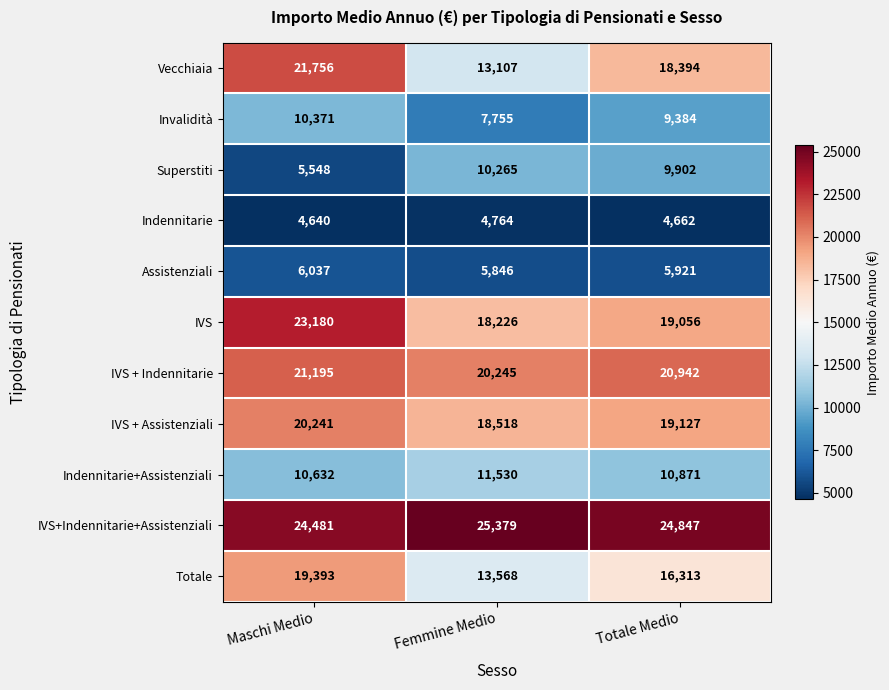

Rank the series by their maximum value, from lowest to highest.

Indennitarie, Assistenziali, Superstiti, Invalidità, Indennitarie+Assistenziali, Totale, IVS + Assistenziali, IVS + Indennitarie, Vecchiaia, IVS, IVS+Indennitarie+Assistenziali